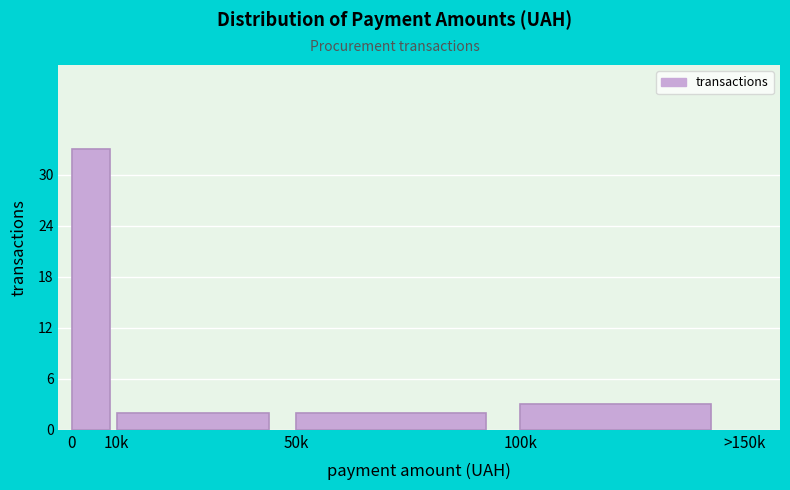

Reading left to right, transcribe all the data shown in this chart.

33	2	2	3